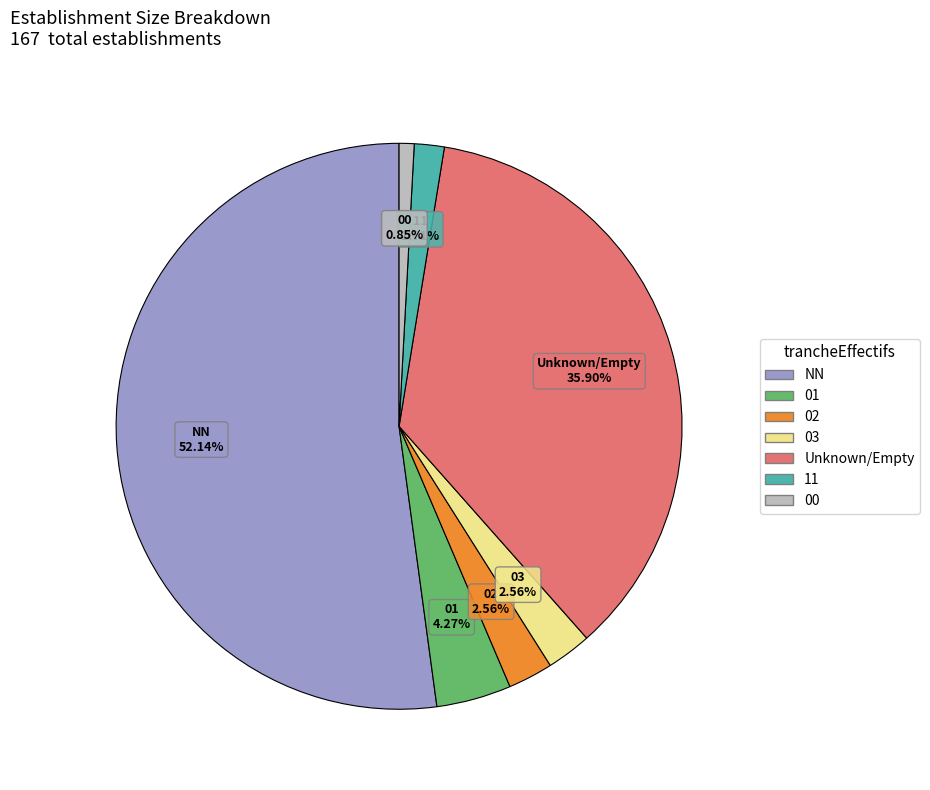

What percentage is the 00 slice, to the nearest percent?

1%